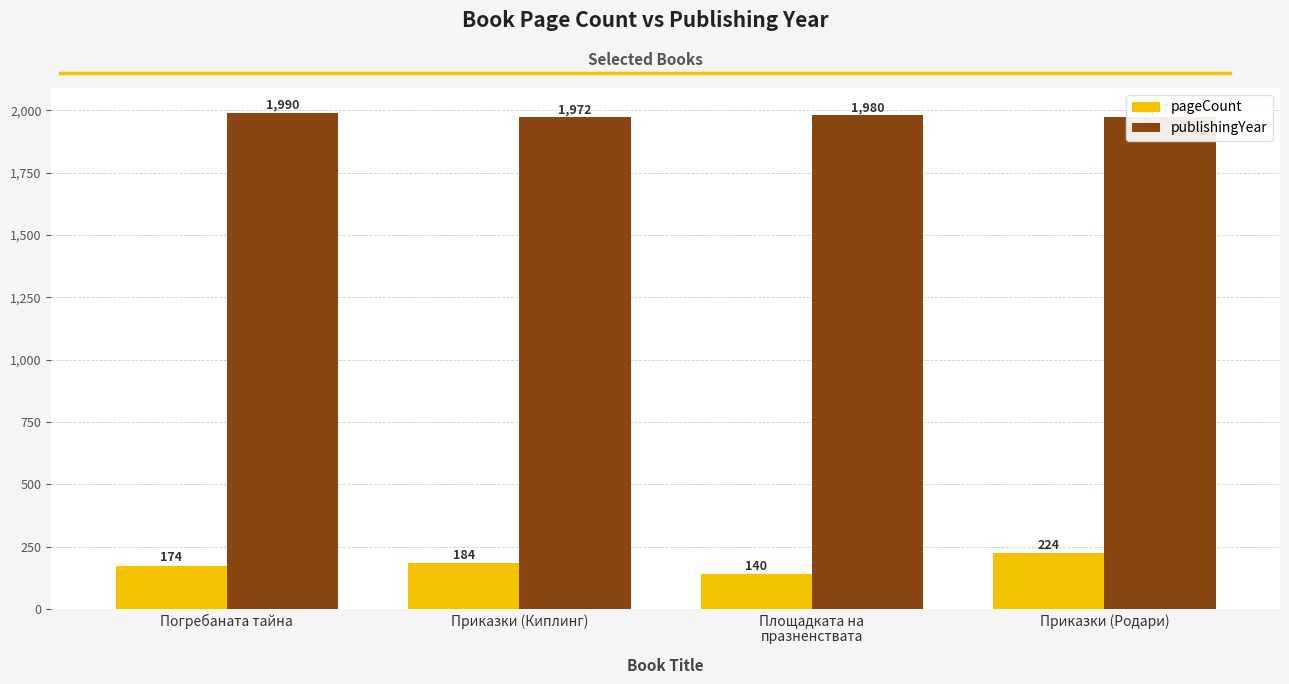

At Приказки (Родари), list the series in order from largest to smallest.

publishingYear, pageCount